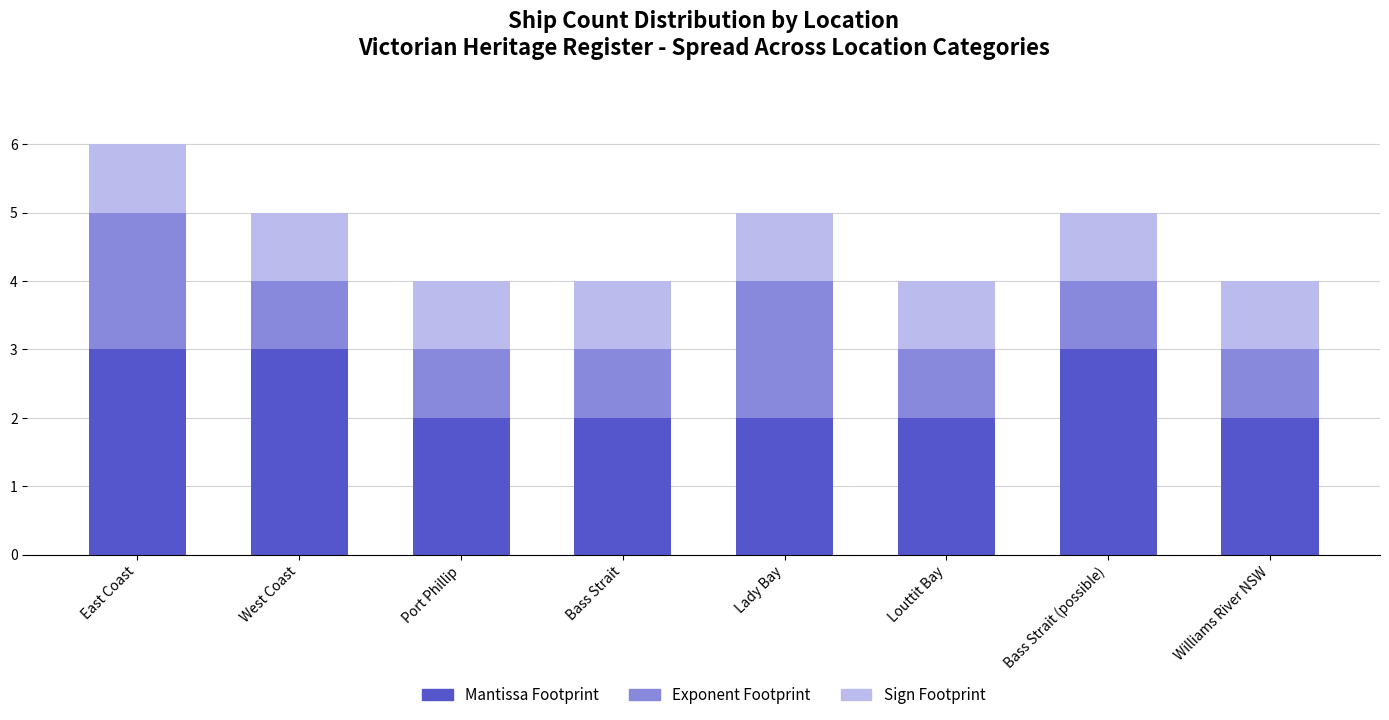

What is the total value across all series at Louttit Bay?

4